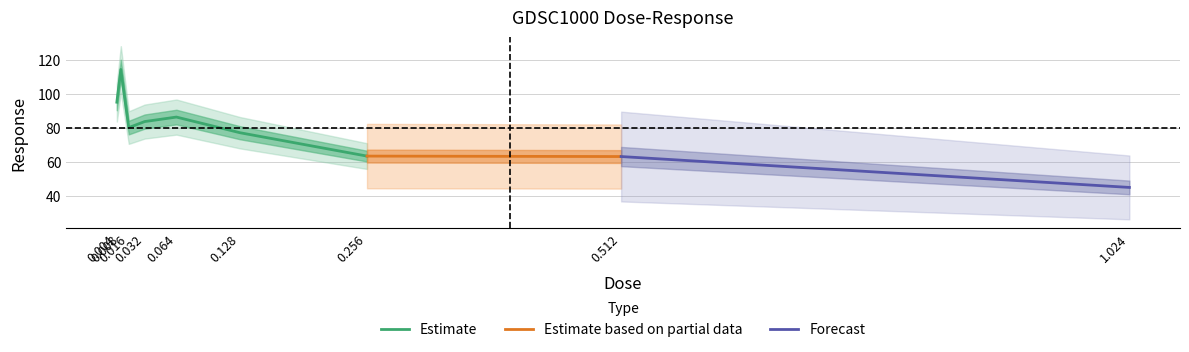

What is the approximate value at 0.128?

77.1